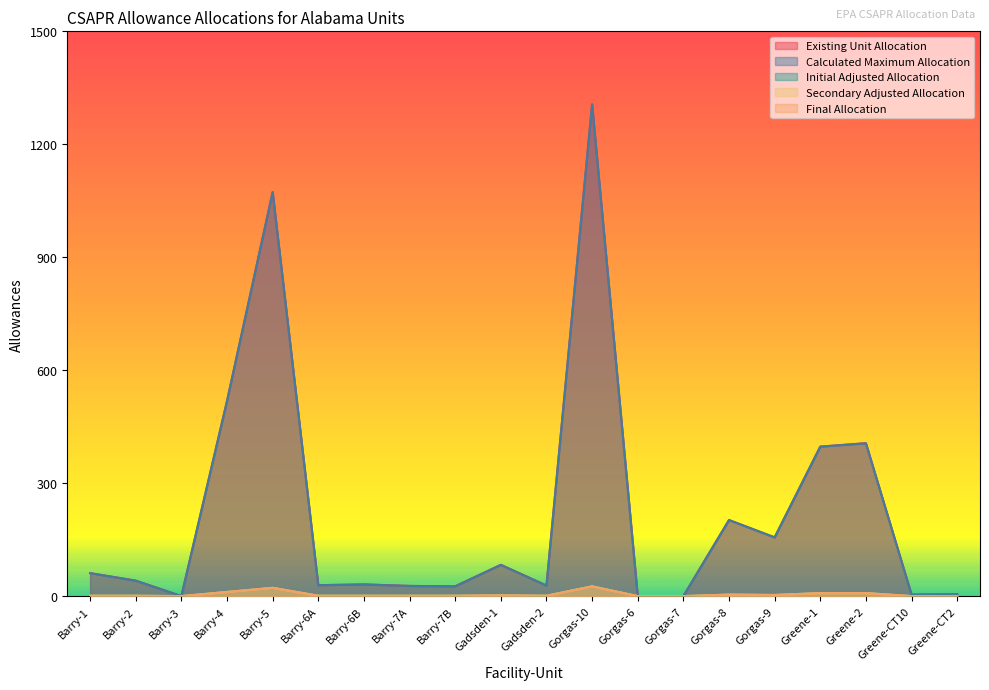

What is the difference between the highest and lowest values at Greene-2?

398